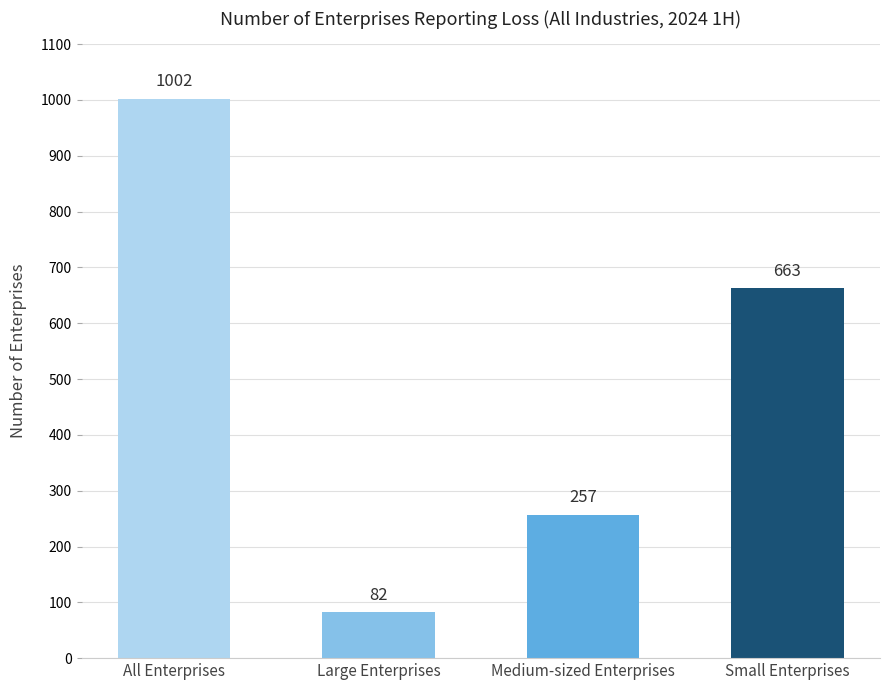

What is the minimum value shown in the chart?

82